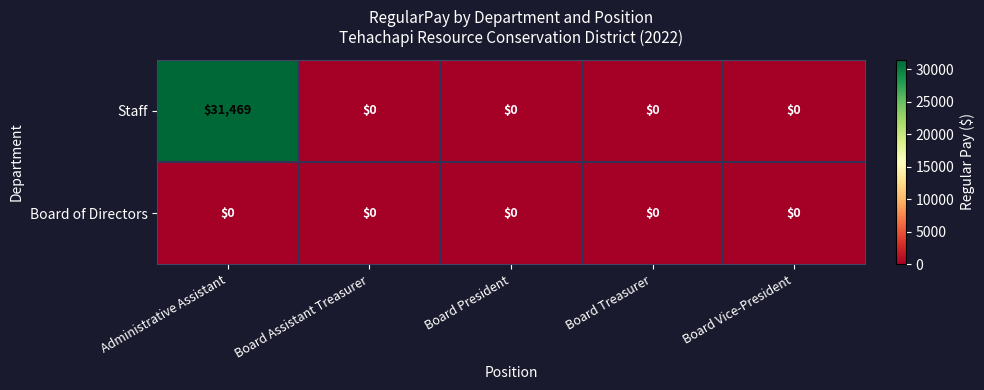

What is the maximum value shown in the chart?

31469